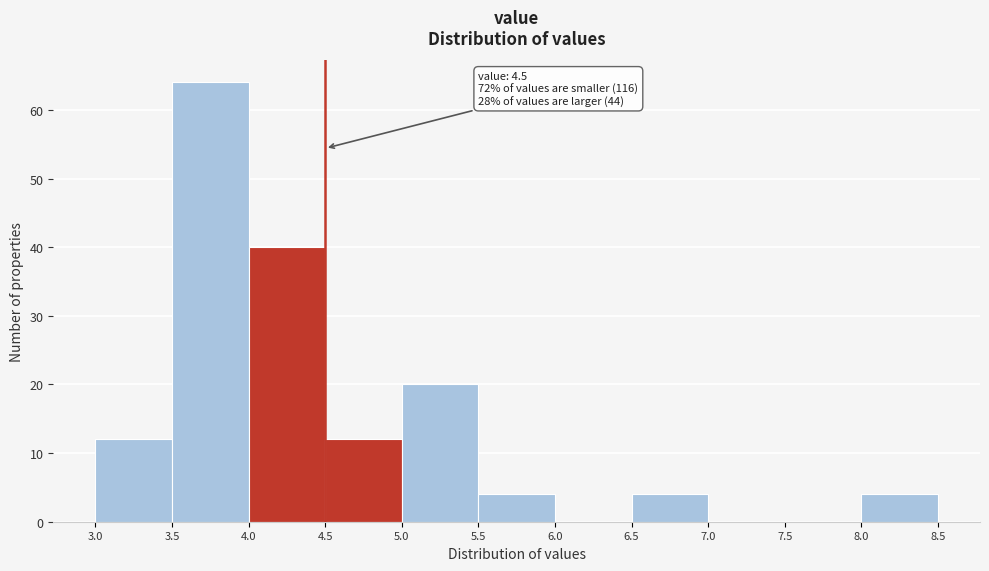

Which range on the x-axis has the tallest bar?

3.5 to 4.0